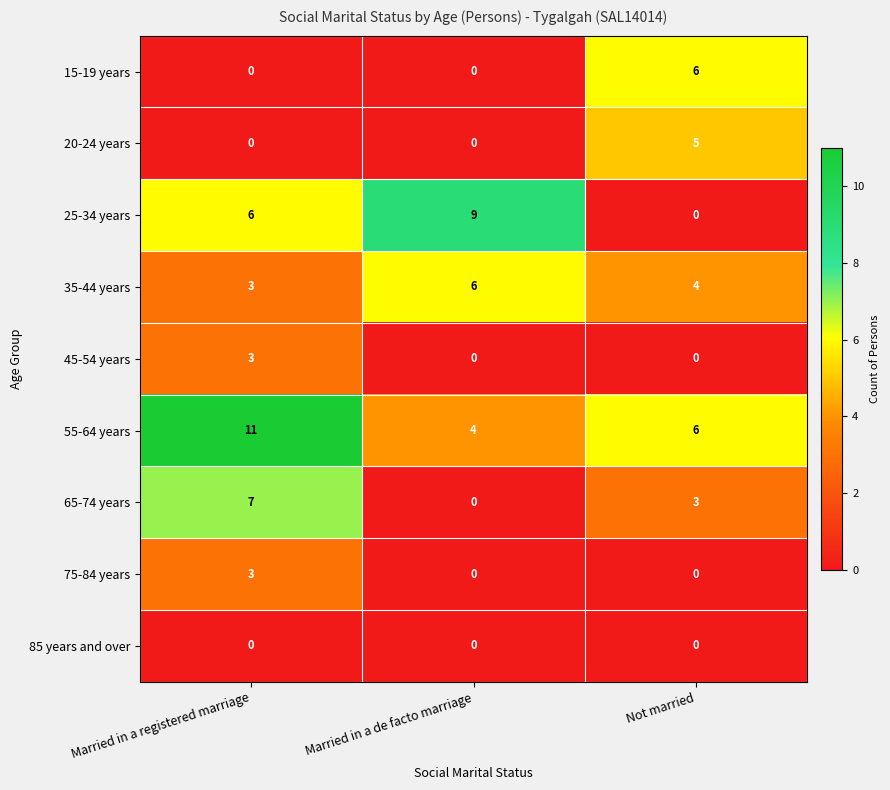

Is it true that 15-19 years equals -3 at Married in a registered marriage?

False